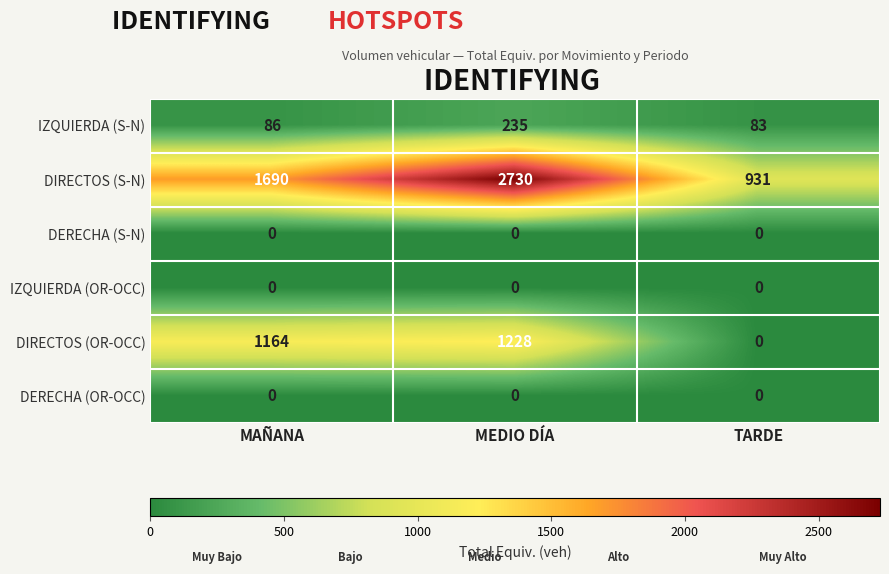

What is the total value across all series at MEDIO DÍA?

4193